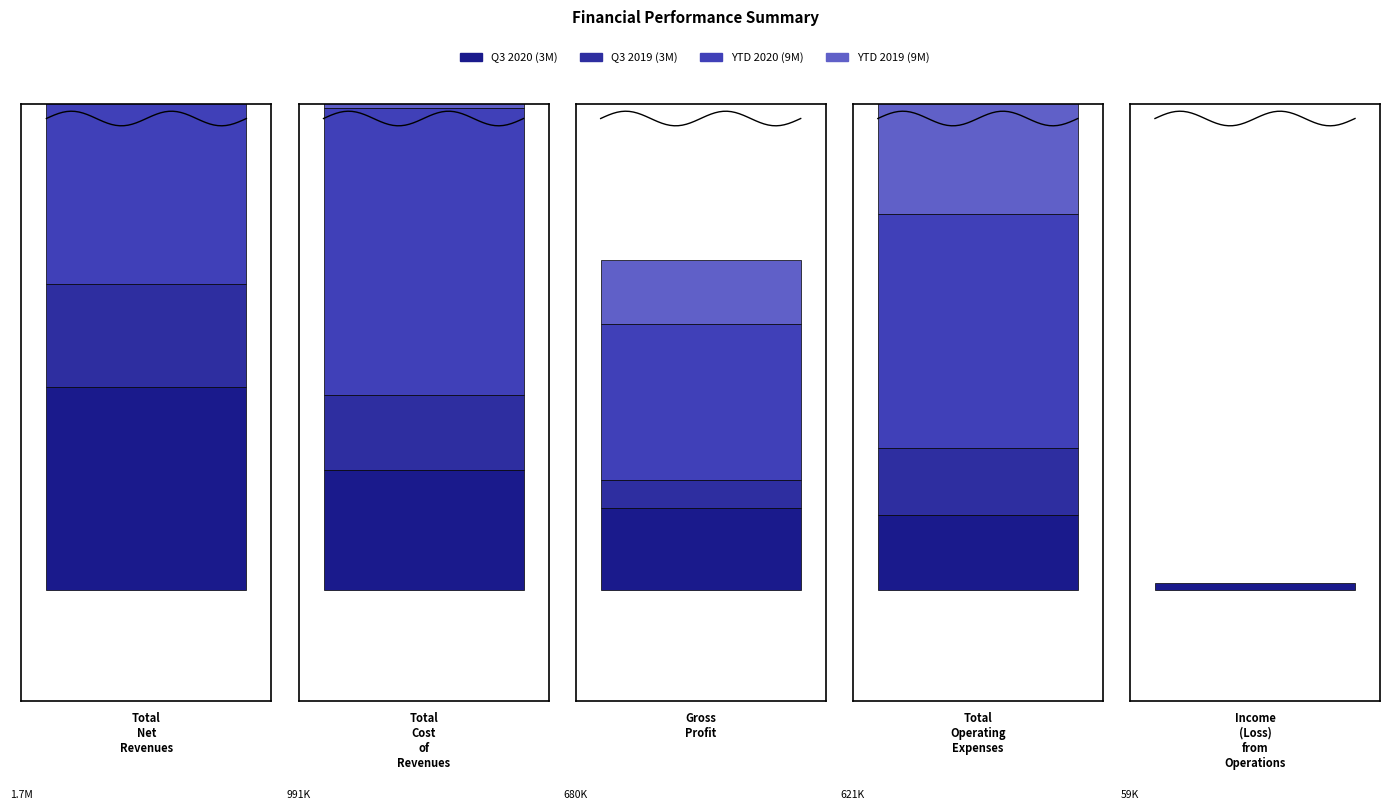

What is the average value of the Q3 2019 (3M) series?

381972